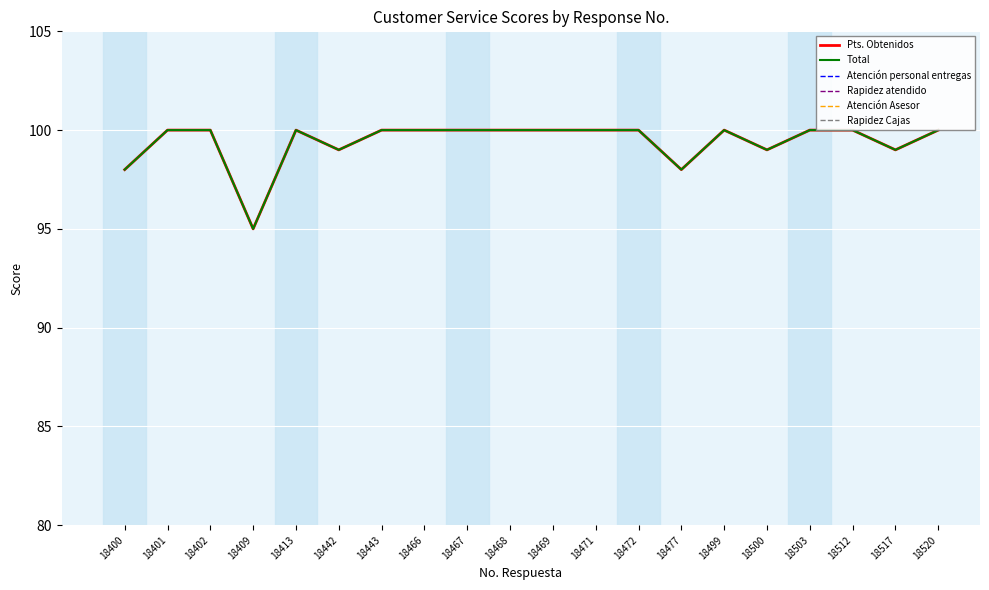

What is the value of the Total point at the 14th from the left?

98